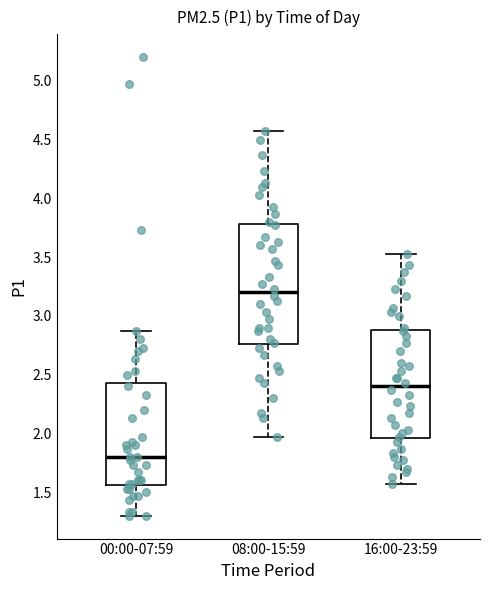

Which box's median line is the highest?

08:00-15:59